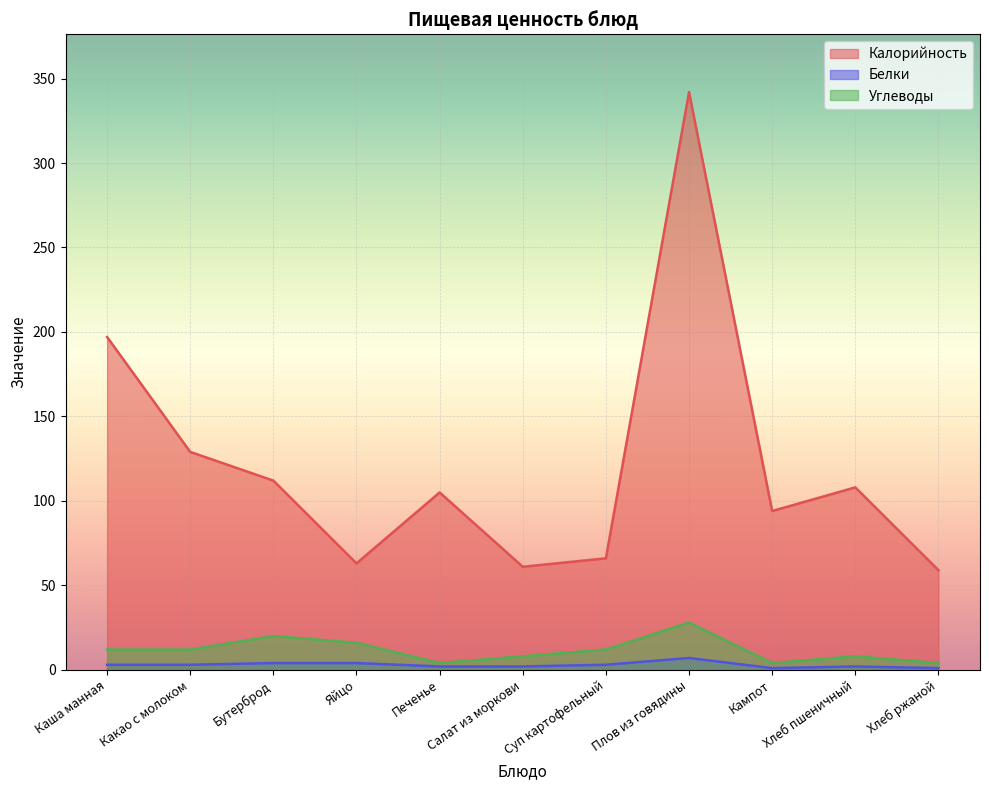

How many interior local valleys does the Калорийность series have?

3